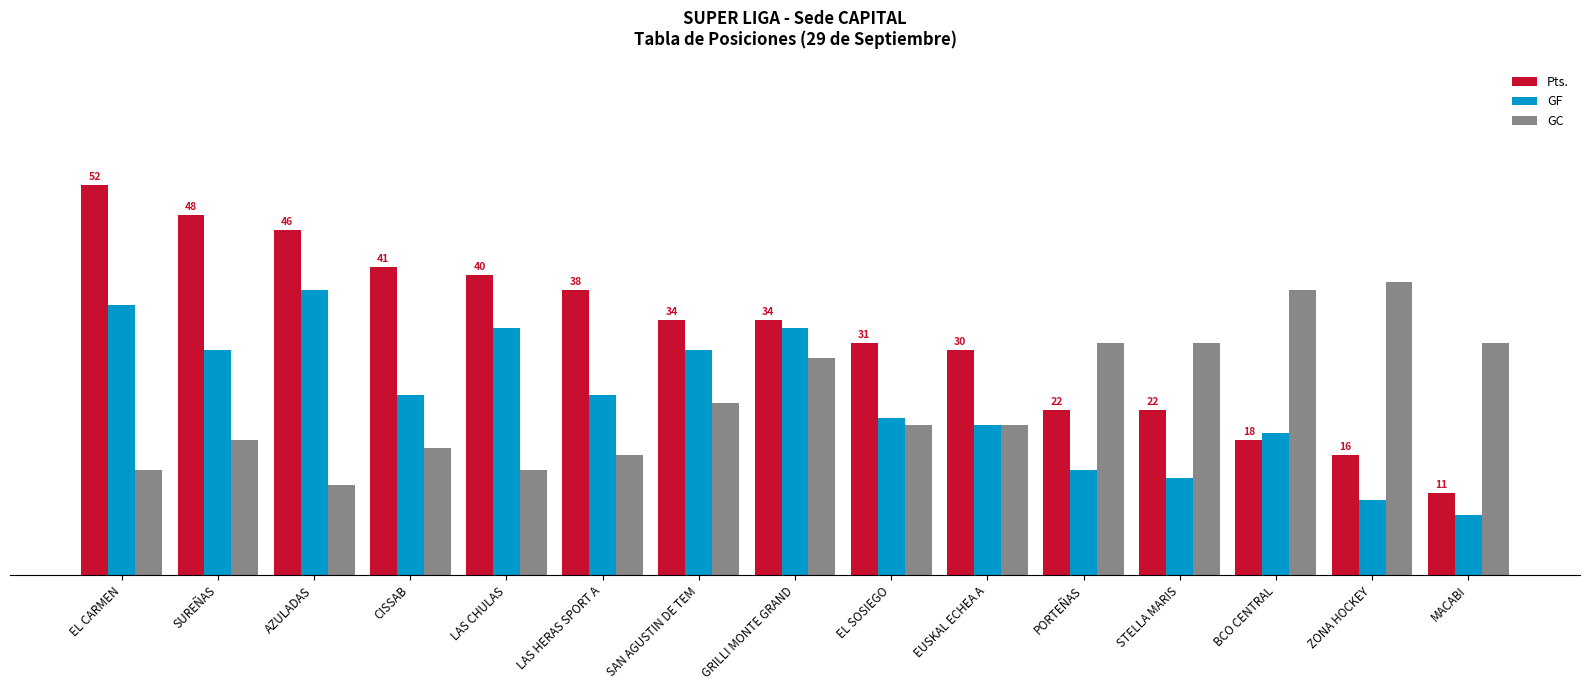

What is the label of the 3rd bar from the left?

AZULADAS